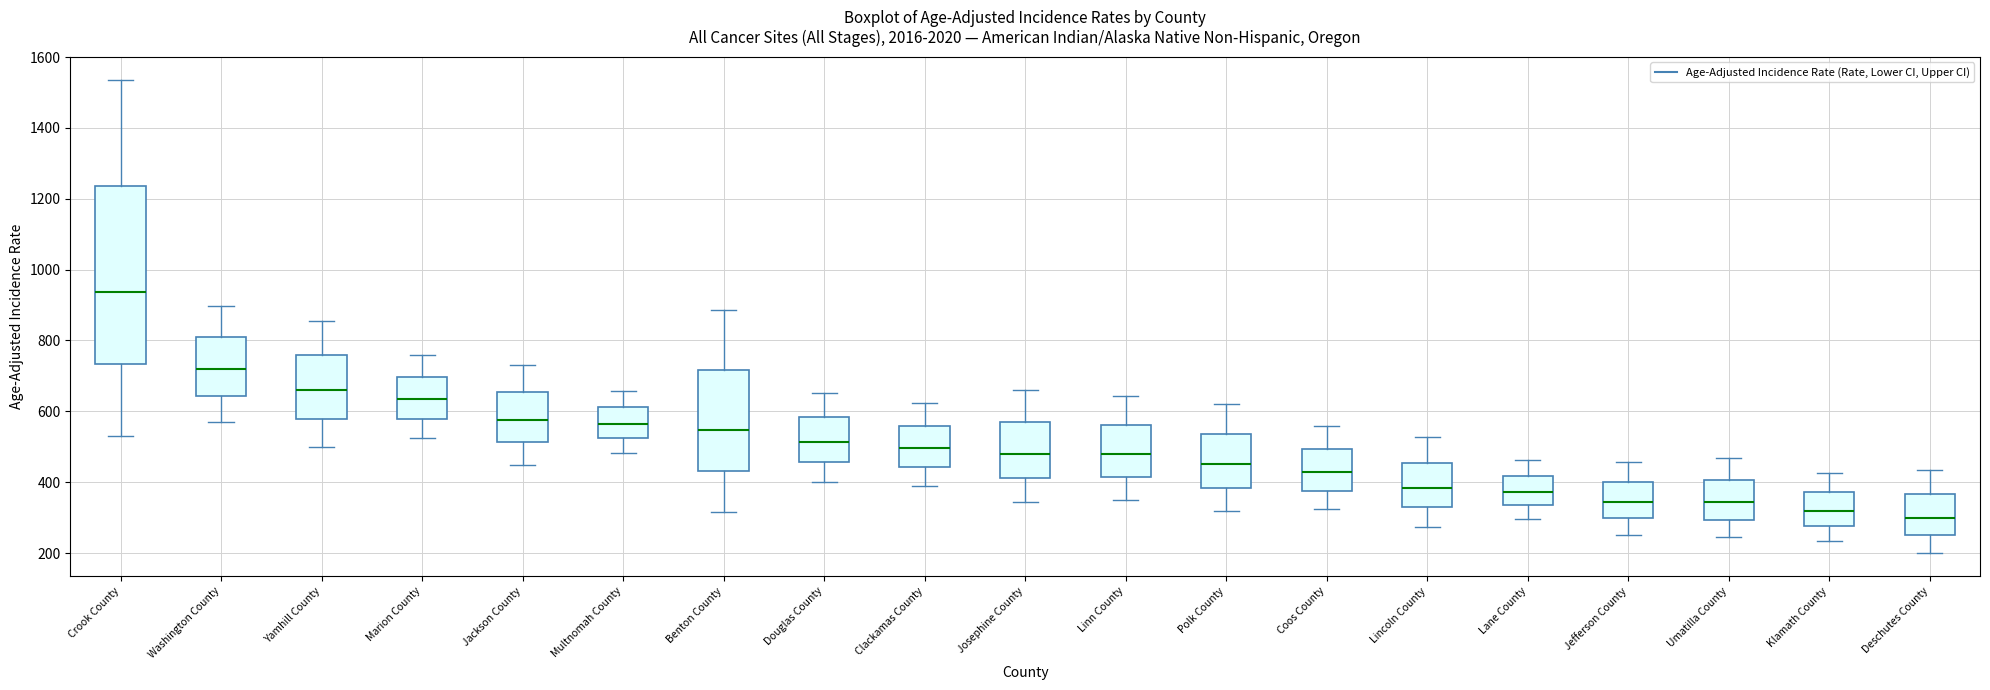

Which box is the tallest, from its lower edge to its upper edge?

Crook County